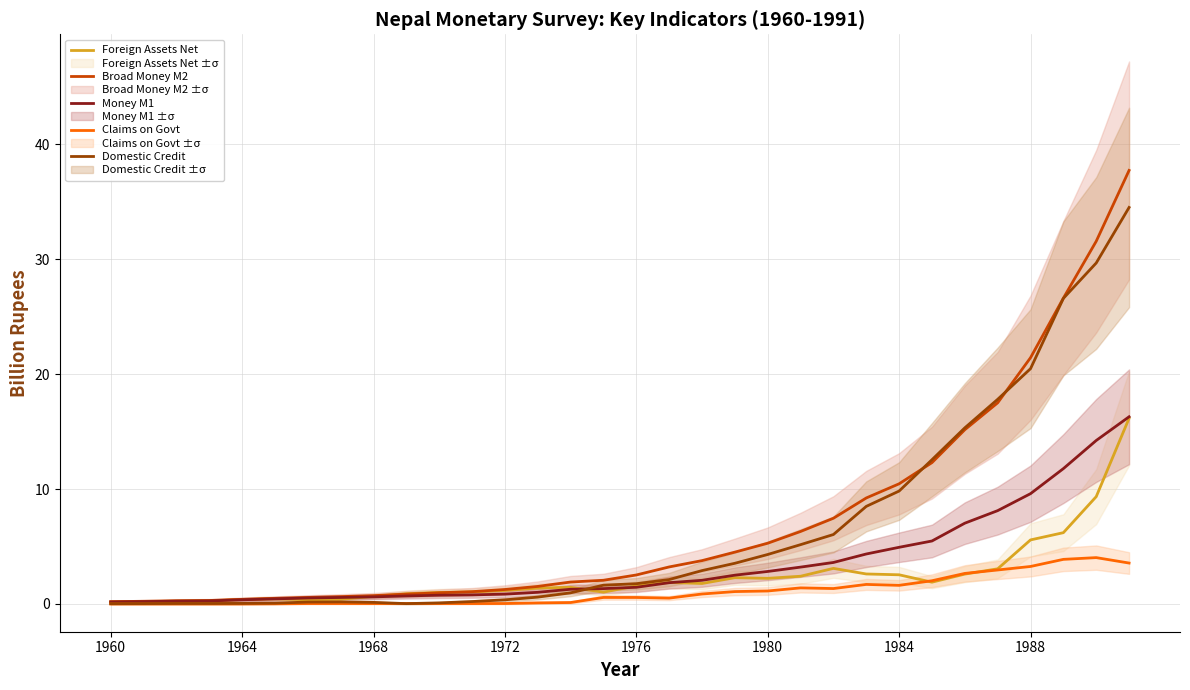

Which series has the largest total across all categories?

Broad Money M2